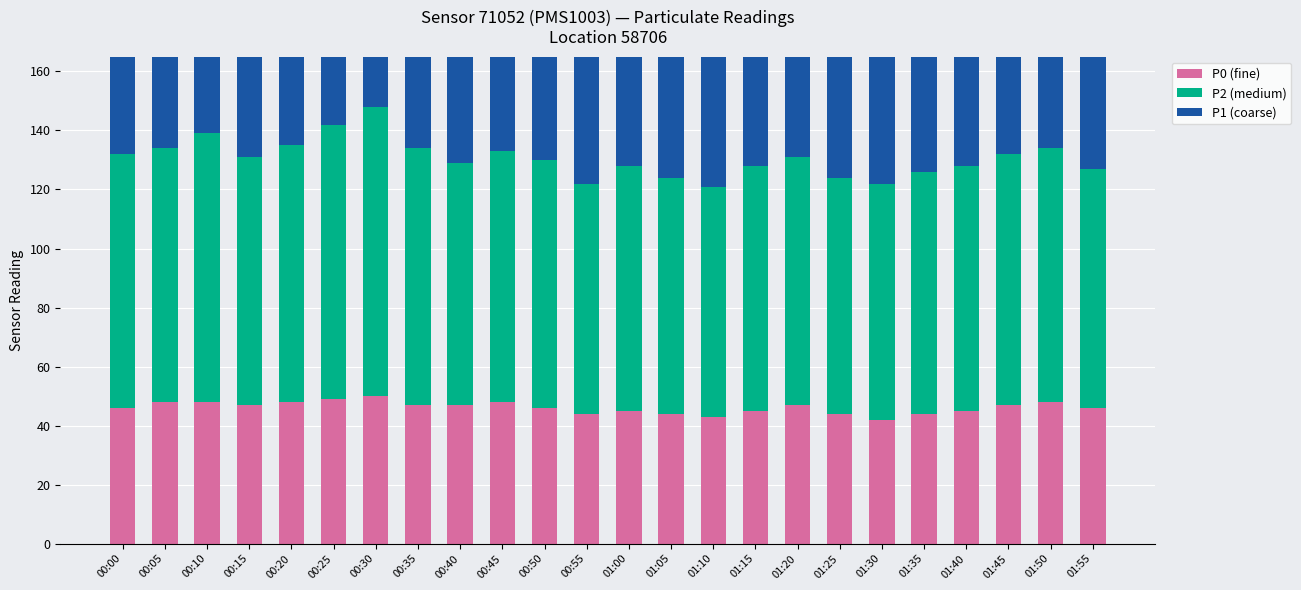

What is the sum of all P1 (coarse) values?

2931